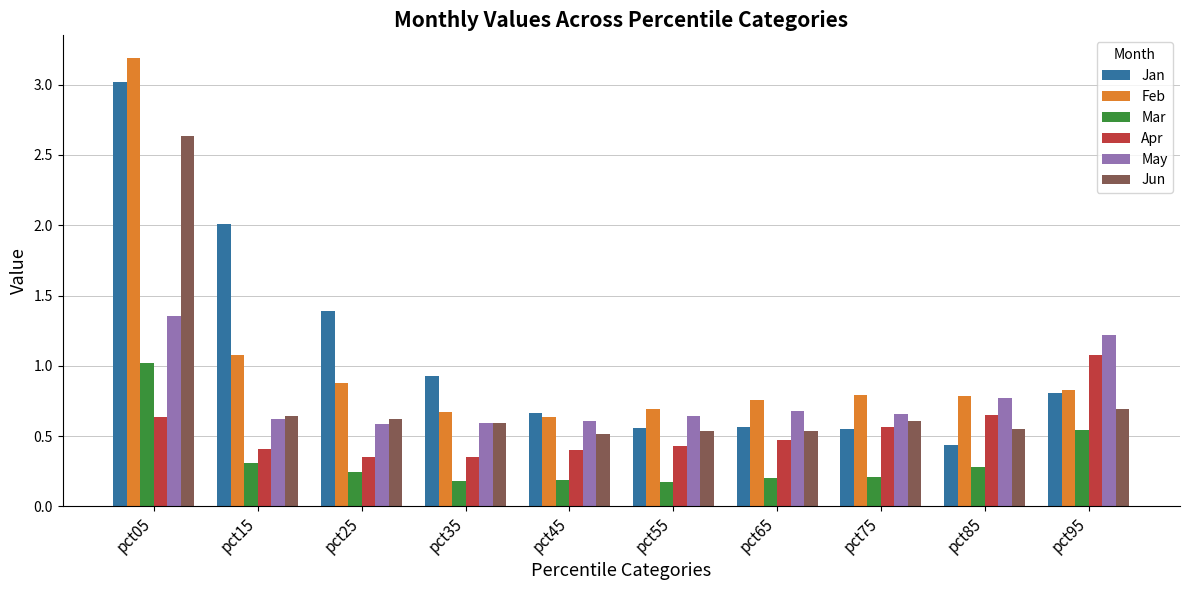

At which label does Feb reach its peak?

pct05